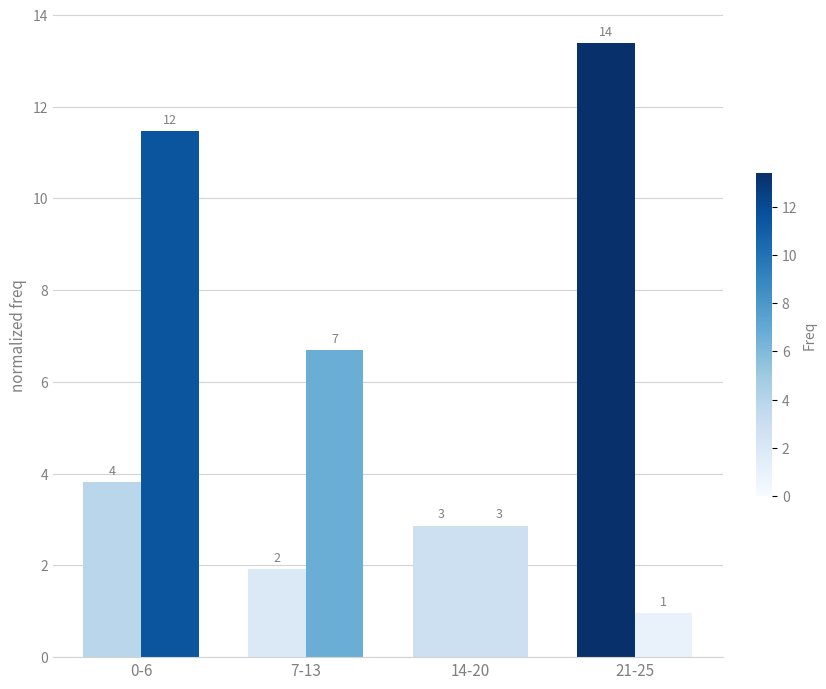

What is the label of the 1st bar from the left?

0-6